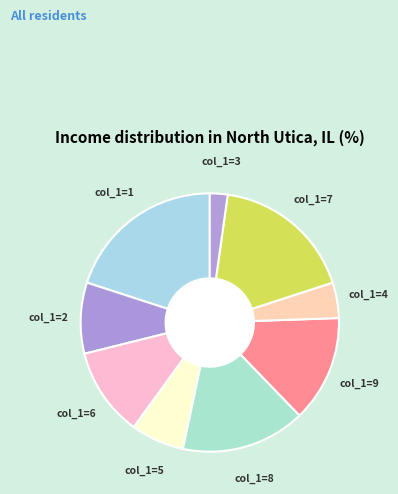

Which category has the biggest portion of the pie?

col_1=1